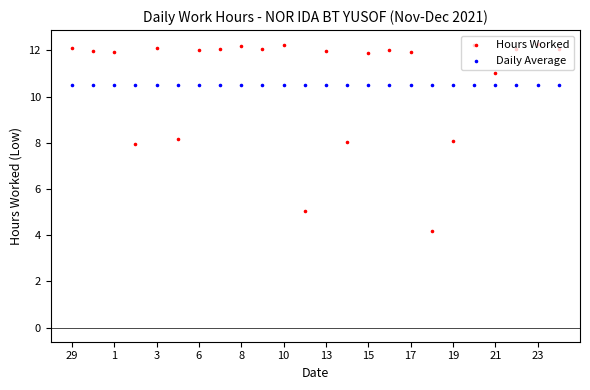

What are all the series names shown in the legend?

Hours Worked, Daily Average